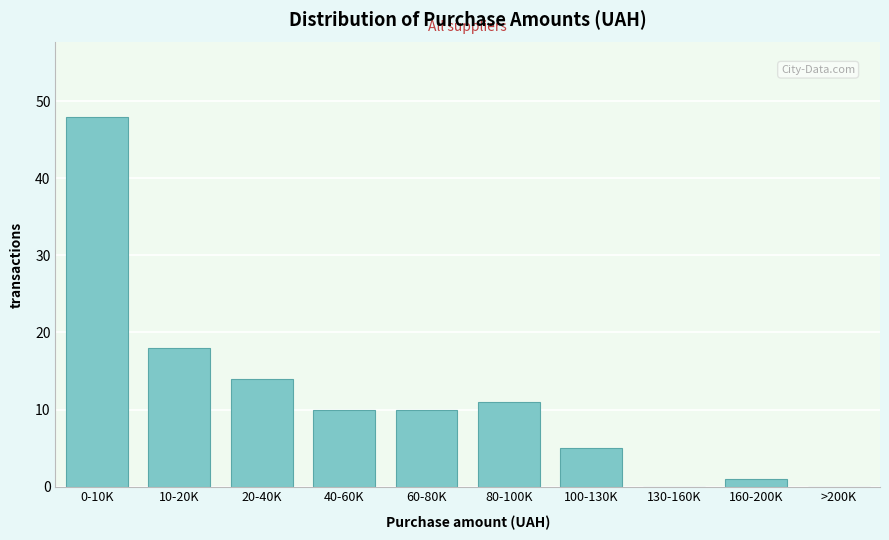

Reading left to right, extract all data points from this chart.

0-10K=48	10-20K=18	20-40K=14	40-60K=10	60-80K=10	80-100K=11	100-130K=5	130-160K=0	160-200K=1	>200K=0